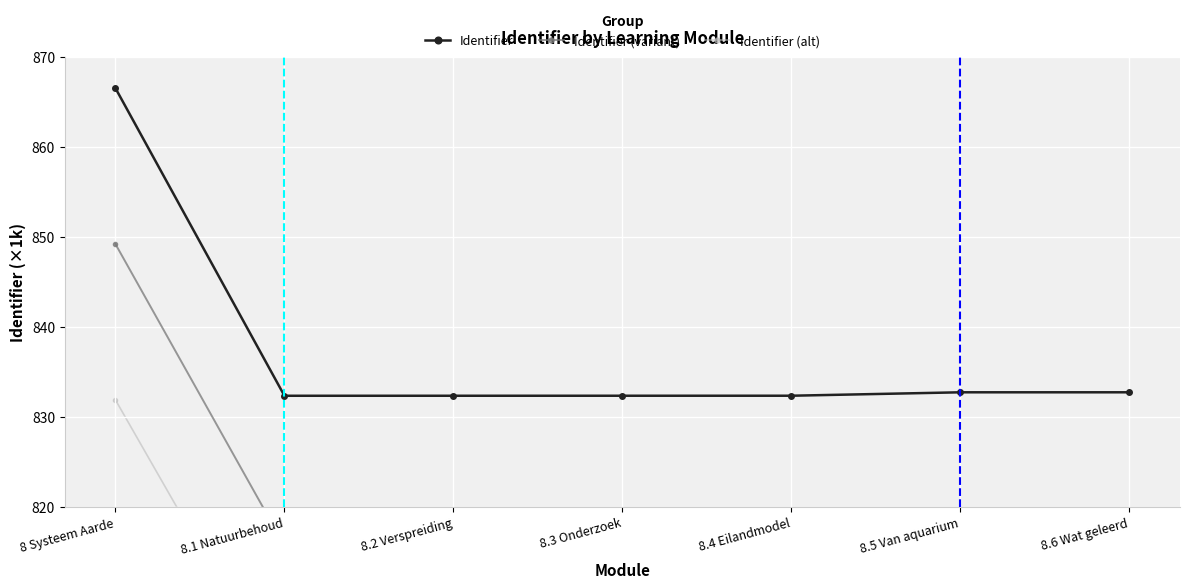

Between 8.6 Wat geleerd and 8.5 Van aquarium, which is larger?

8.6 Wat geleerd